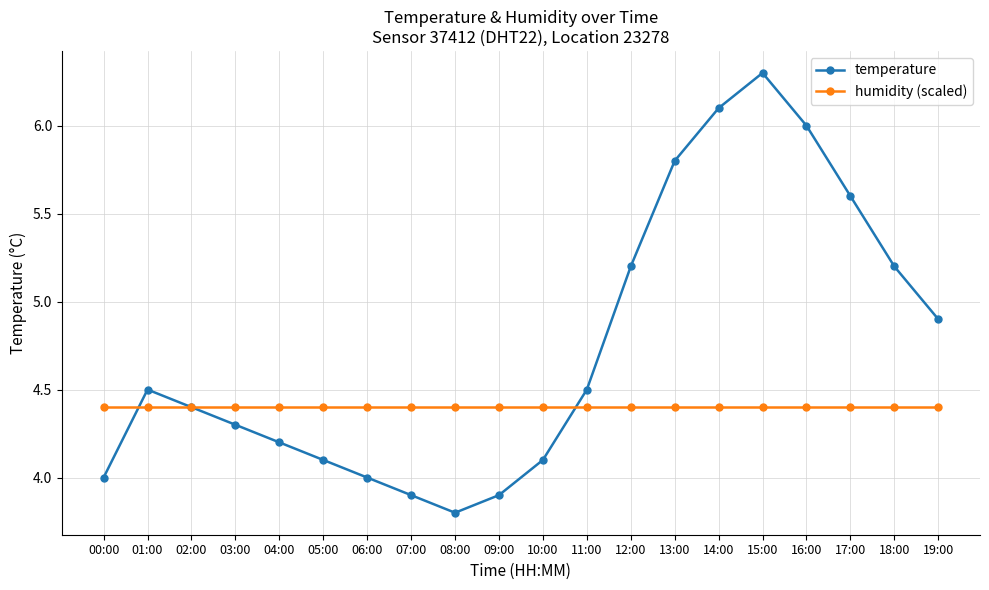

True or false: temperature has more than 2 points higher than both neighbors.

False